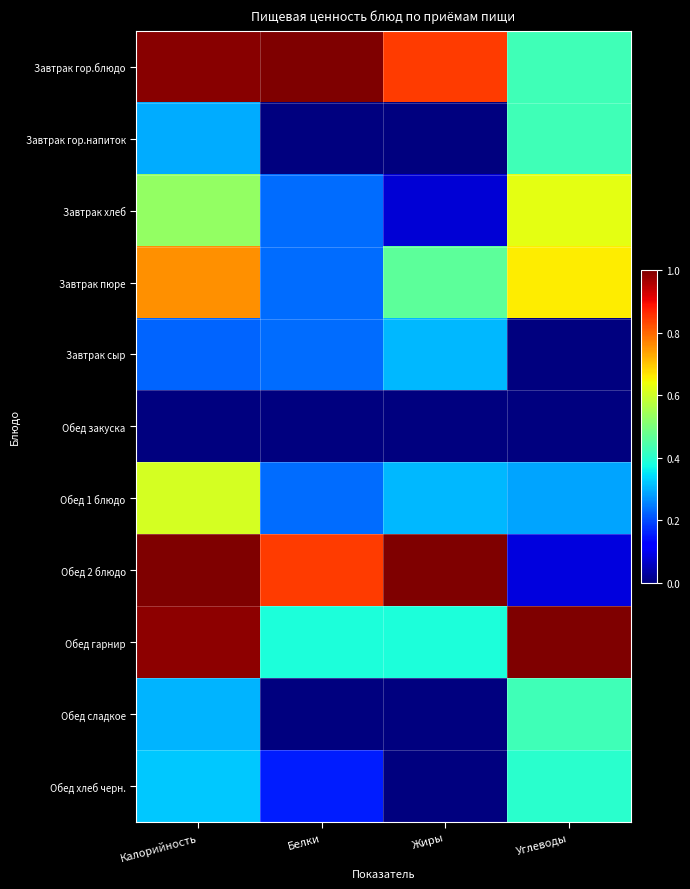

At Углеводы, list the series in order from smallest to largest.

Завтрак сыр, Обед закуска, Обед 2 блюдо, Обед 1 блюдо, Обед хлеб черн., Завтрак гор.блюдо, Завтрак гор.напиток, Обед сладкое, Завтрак хлеб, Завтрак пюре, Обед гарнир